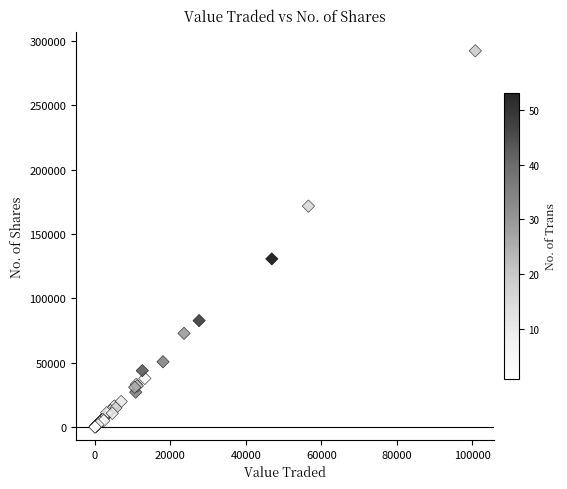

What Y value in the scatter plot is closest to 146157?

130662